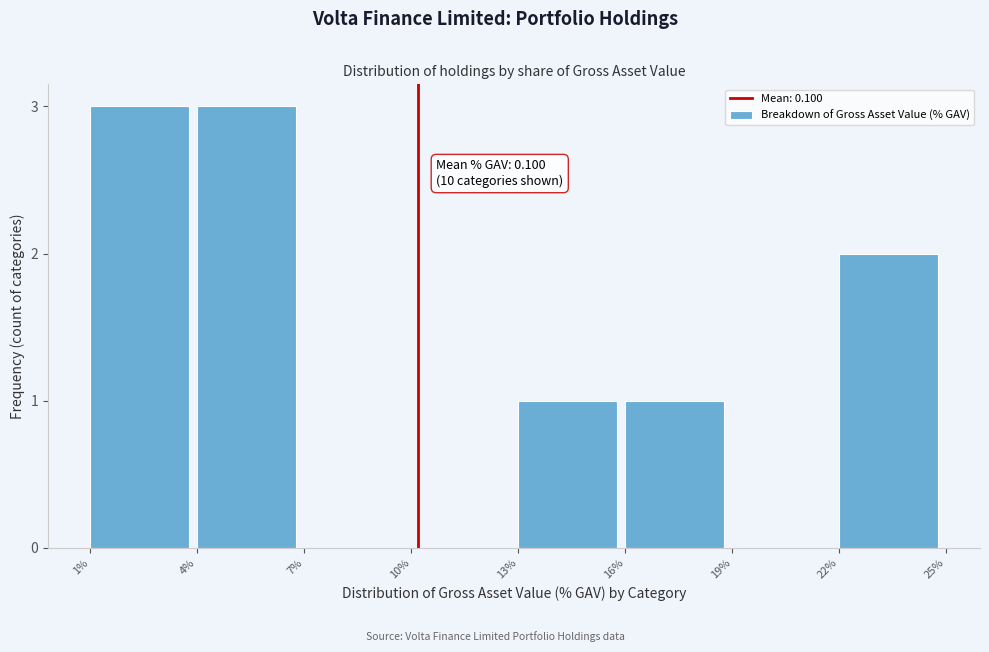

Reading left to right, what are all the values shown in this chart?

1%=3	4%=3	7%=0	10%=0	13%=1	16%=1	19%=0	22%=2